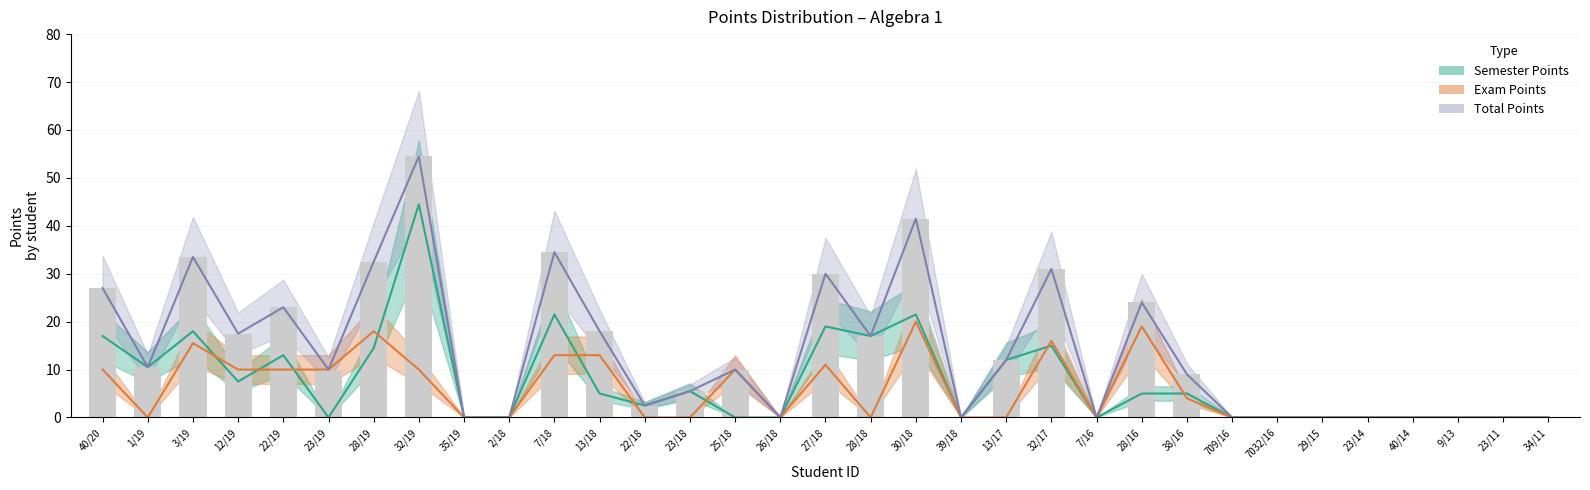

Reading left to right, what are all the values shown in this chart?

Semester Points: 40/20=17.0	1/19=10.5	3/19=18.0	12/19=7.5	22/19=13.0	23/19=0.0	28/19=14.5	32/19=44.5	35/19=0.0	2/18=0.0	7/18=21.5	13/18=5.0	22/18=2.5	23/18=5.5	25/18=0.0	26/18=0.0	27/18=19.0	28/18=17.0	30/18=21.5	39/18=0.0	13/17=12.0	32/17=15.0	7/16=0.0	28/16=5.0	38/16=5.0	709/16=0.0	7032/16=0.0	29/15=0.0	23/14=0.0	40/14=0.0	9/13=0.0	23/11=0.0	34/11=0.0
Exam Points: 40/20=10.0	1/19=0.0	3/19=15.5	12/19=10.0	22/19=10.0	23/19=10.0	28/19=18.0	32/19=10.0	35/19=0.0	2/18=0.0	7/18=13.0	13/18=13.0	22/18=0.0	23/18=0.0	25/18=10.0	26/18=0.0	27/18=11.0	28/18=0.0	30/18=20.0	39/18=0.0	13/17=0.0	32/17=16.0	7/16=0.0	28/16=19.0	38/16=4.0	709/16=0.0	7032/16=0.0	29/15=0.0	23/14=0.0	40/14=0.0	9/13=0.0	23/11=0.0	34/11=0.0
Total Points: 40/20=27.0	1/19=10.5	3/19=33.5	12/19=17.5	22/19=23.0	23/19=10.0	28/19=32.5	32/19=54.5	35/19=0.0	2/18=0.0	7/18=34.5	13/18=18.0	22/18=2.5	23/18=5.5	25/18=10.0	26/18=0.0	27/18=30.0	28/18=17.0	30/18=41.5	39/18=0.0	13/17=12.0	32/17=31.0	7/16=0.0	28/16=24.0	38/16=9.0	709/16=0.0	7032/16=0.0	29/15=0.0	23/14=0.0	40/14=0.0	9/13=0.0	23/11=0.0	34/11=0.0